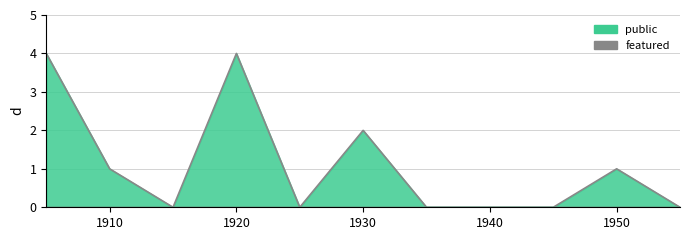

True or false: public line and featured line cross at least once.

False